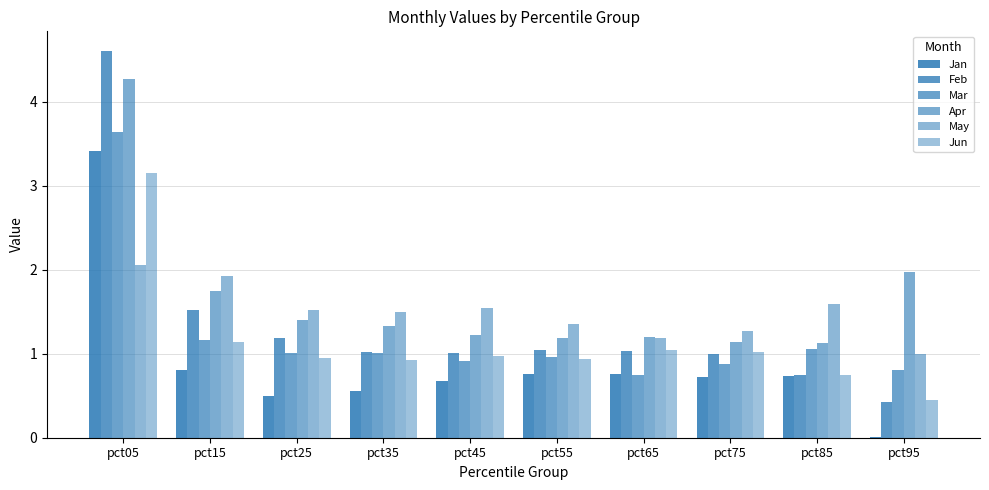

Which series has the largest total across all categories?

Apr